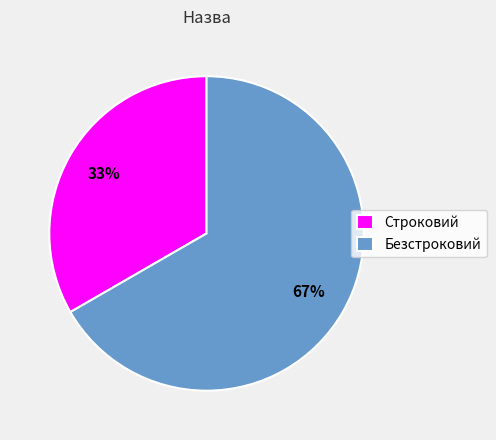

Which slice represents more than half of the pie?

Безстроковий